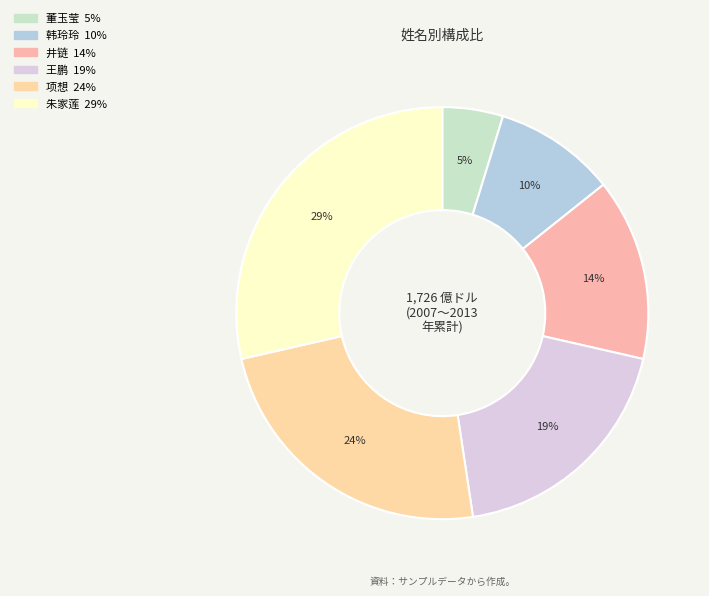

Combined, what portion of the pie is 韩玲玲 and 王鹏?

28.6%